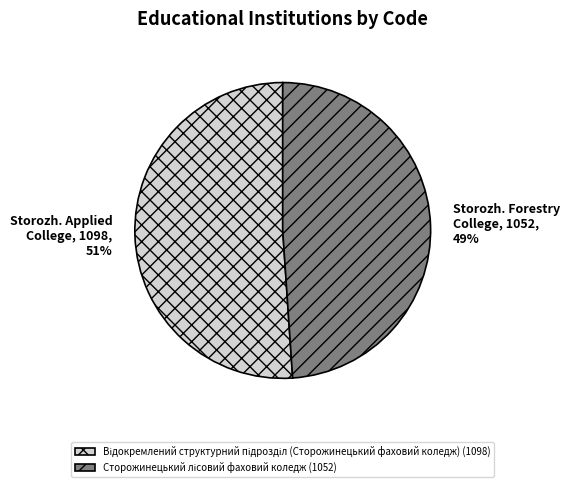

Does any single category account for the majority?

Yes